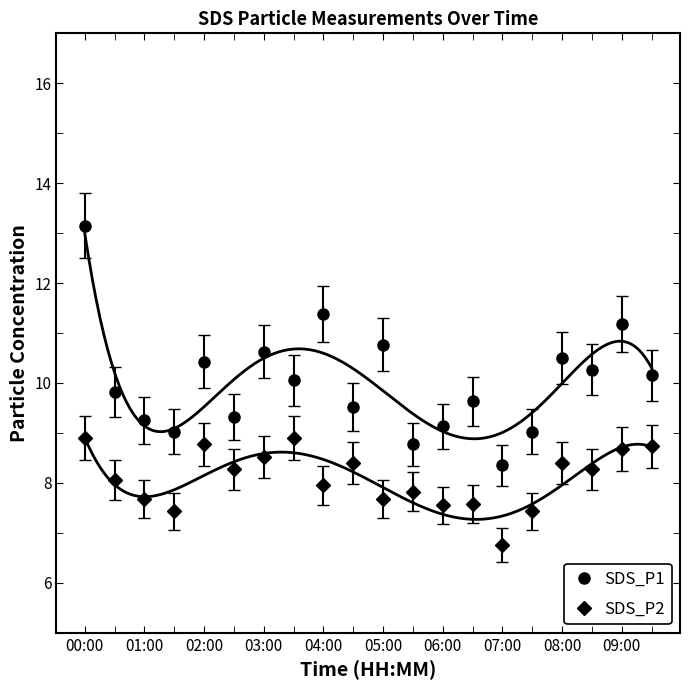

List the series in order of their peak value, lowest first.

SDS_P2, SDS_P1